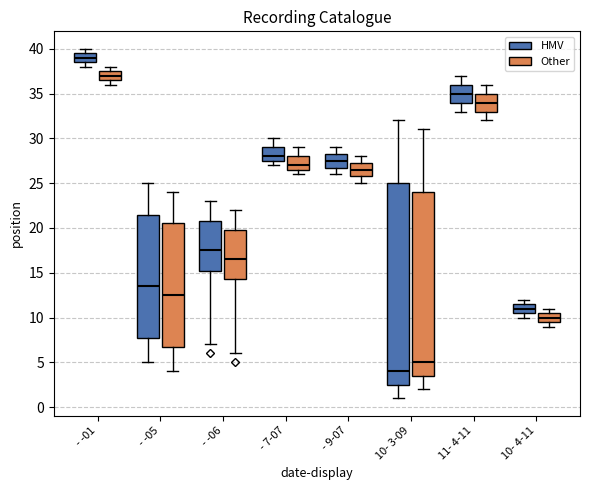

Reading left to right, read every box against the y-axis: the position of its median line, the range the box covers, and the ends of its whiskers. The values are not printed on the chart, so give them approximately, as read against the axis.

- -01 (HMV): median 39.0, box 38.5 to 39.5, whiskers 38.0 to 40.0
- -01 (Other): median 37.0, box 36.5 to 37.5, whiskers 36.0 to 38.0
- -05 (HMV): median 13.5, box 8.0 to 21.5, whiskers 5.0 to 25.0
- -05 (Other): median 12.5, box 7.0 to 20.5, whiskers 4.0 to 24.0
- -06 (HMV): median 17.5, box 15.5 to 21.0, whiskers 7.0 to 23.0
- -06 (Other): median 16.5, box 14.5 to 20.0, whiskers 6.0 to 22.0
- 7-07 (HMV): median 28.0, box 27.5 to 29.0, whiskers 27.0 to 30.0
- 7-07 (Other): median 27.0, box 26.5 to 28.0, whiskers 26.0 to 29.0
- 9-07 (HMV): median 27.5, box 27.0 to 28.5, whiskers 26.0 to 29.0
- 9-07 (Other): median 26.5, box 26.0 to 27.5, whiskers 25.0 to 28.0
10- 3-09 (HMV): median 4.0, box 2.5 to 25.0, whiskers 1.0 to 32.0
10- 3-09 (Other): median 5.0, box 3.5 to 24.0, whiskers 2.0 to 31.0
11- 4-11 (HMV): median 35.0, box 34.0 to 36.0, whiskers 33.0 to 37.0
11- 4-11 (Other): median 34.0, box 33.0 to 35.0, whiskers 32.0 to 36.0
10- 4-11 (HMV): median 11.0, box 10.5 to 11.5, whiskers 10.0 to 12.0
10- 4-11 (Other): median 10.0, box 9.5 to 10.5, whiskers 9.0 to 11.0